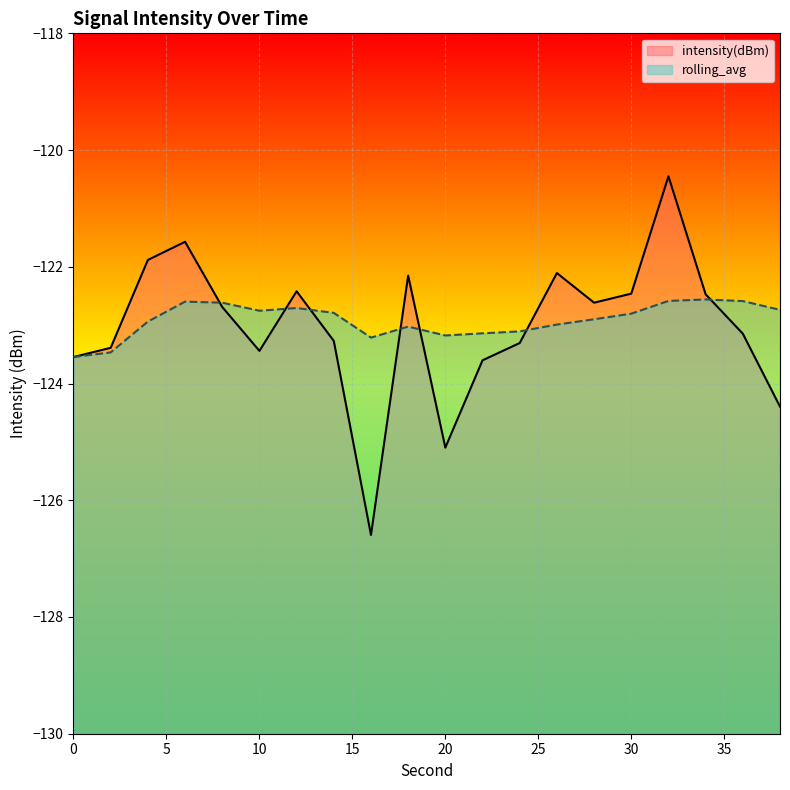

Rank the series by their average value, from lowest to highest.

intensity(dBm), rolling_avg